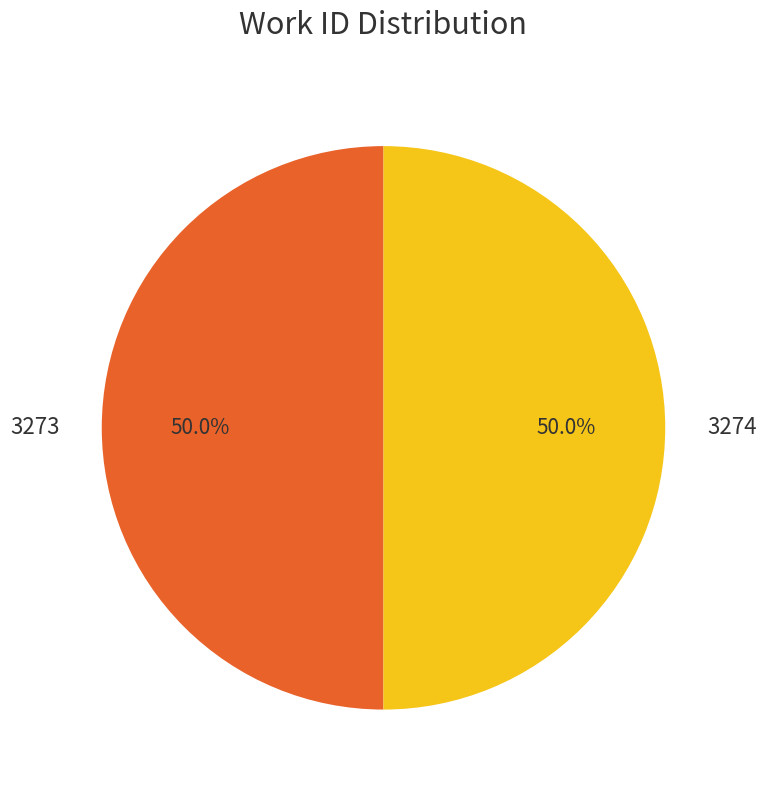

Combined, what portion of the pie is 3274 and 3273?

100.0%